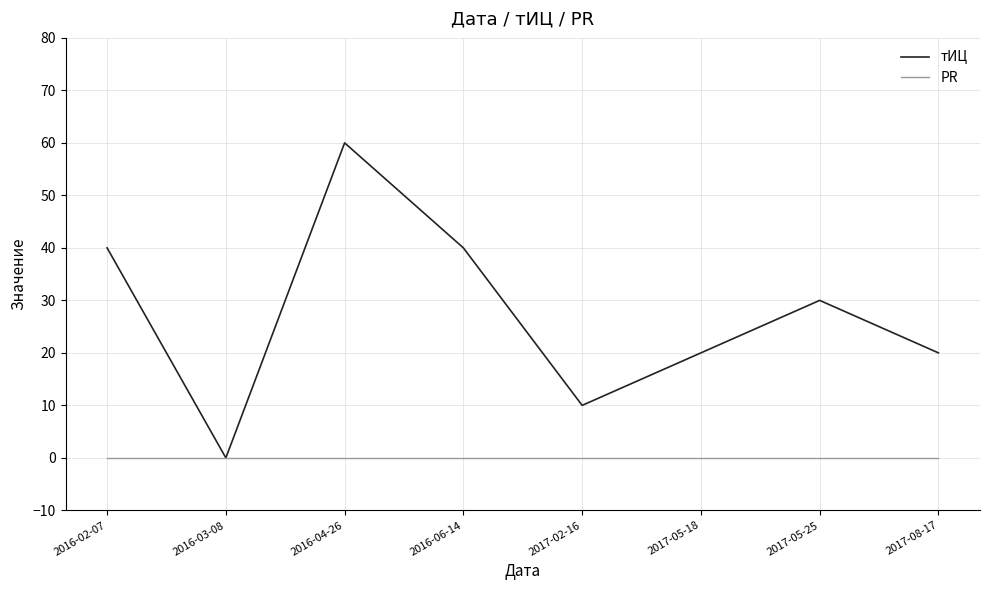

What is the greatest value displayed?

60